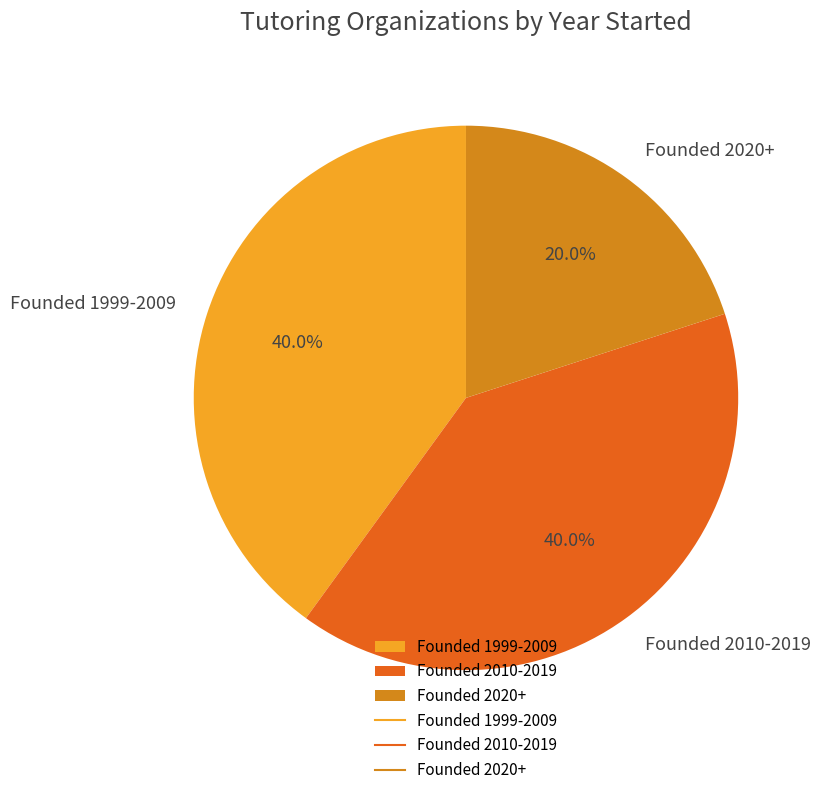

Which slice is the smallest?

Founded 2020+